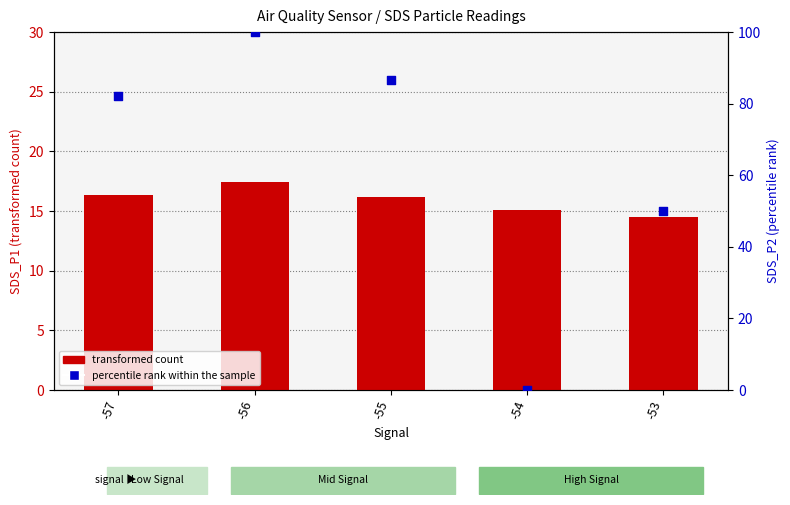

Which series contains the highest Y value?

percentile rank within the sample